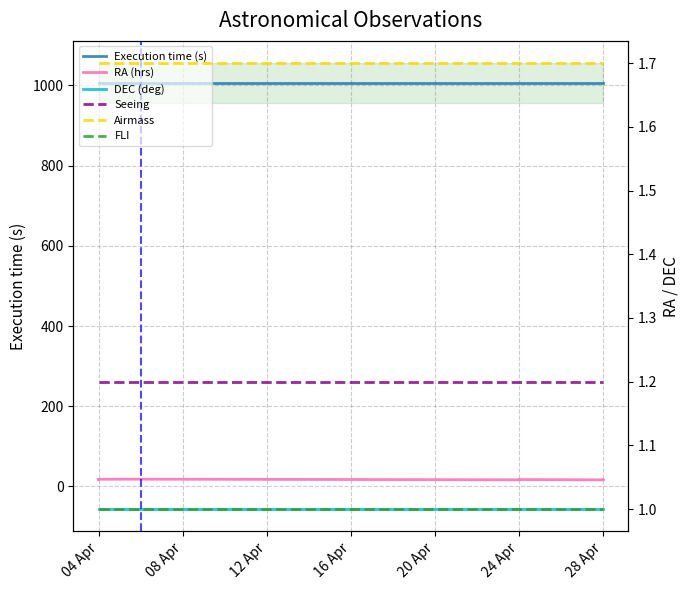

Which label corresponds to the smallest value in the chart?

04 Apr